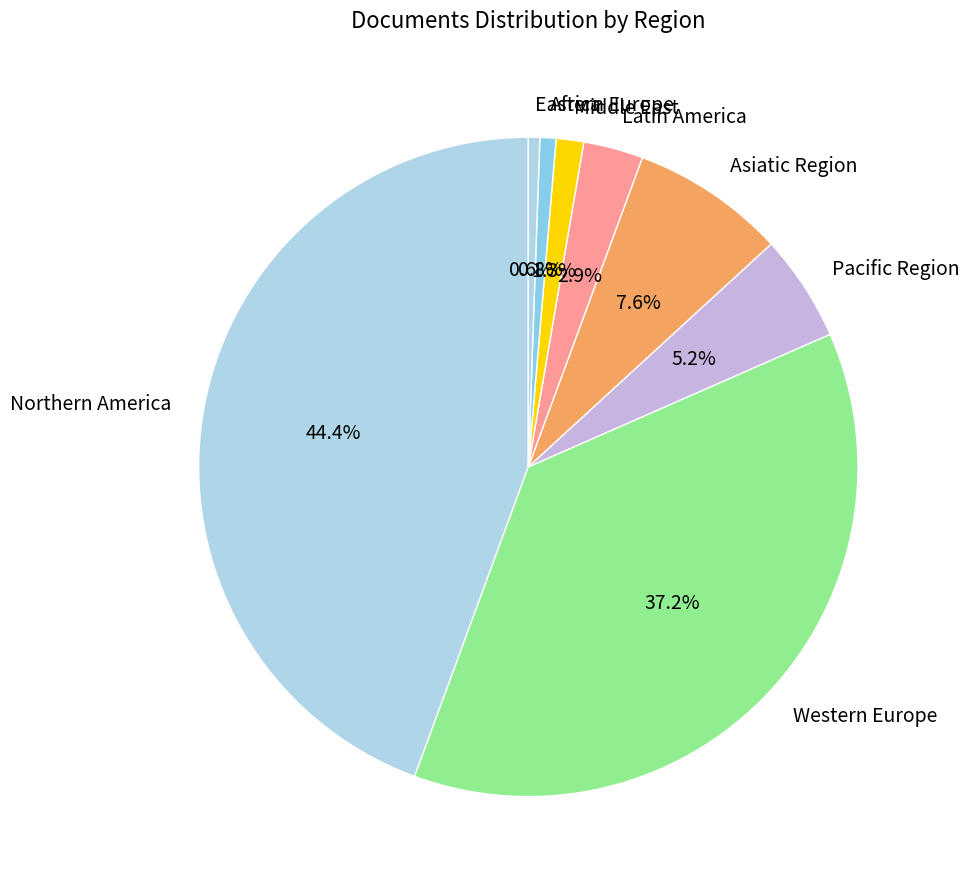

To the nearest percent, what portion does Asiatic Region represent?

8%